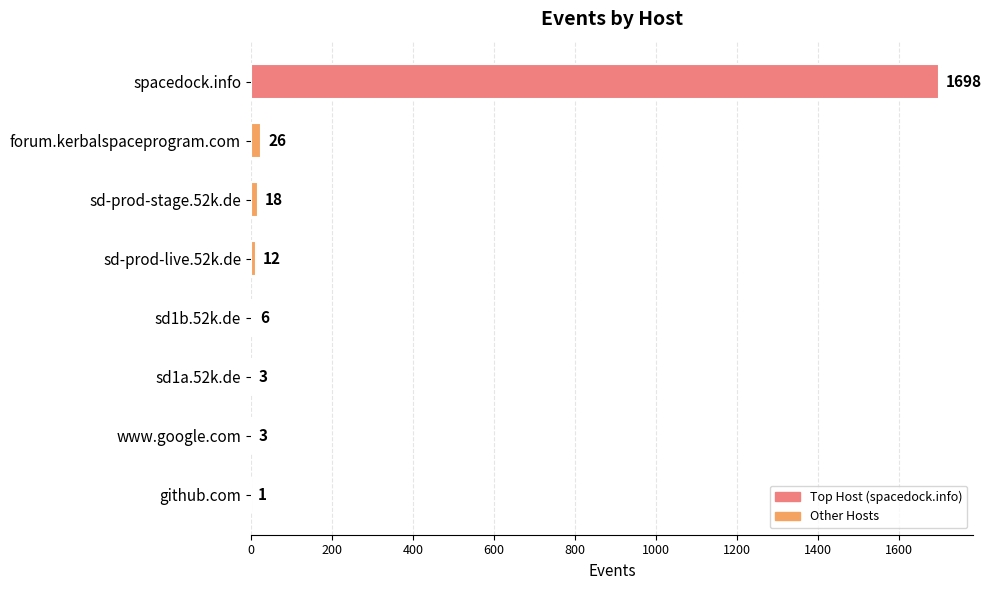

What is the maximum value shown in the chart?

1698